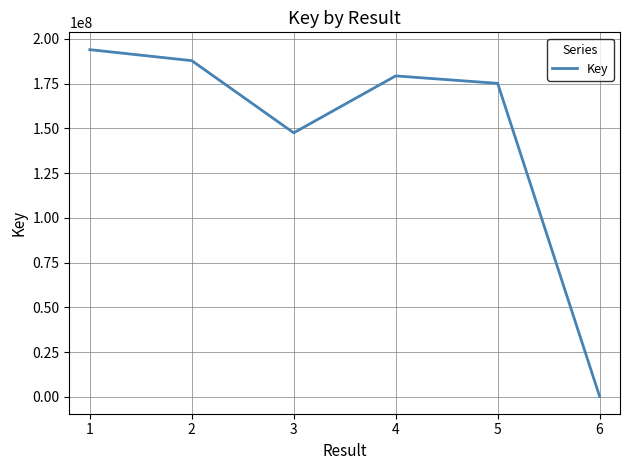

The value at 4 is 43497826. True or false?

False